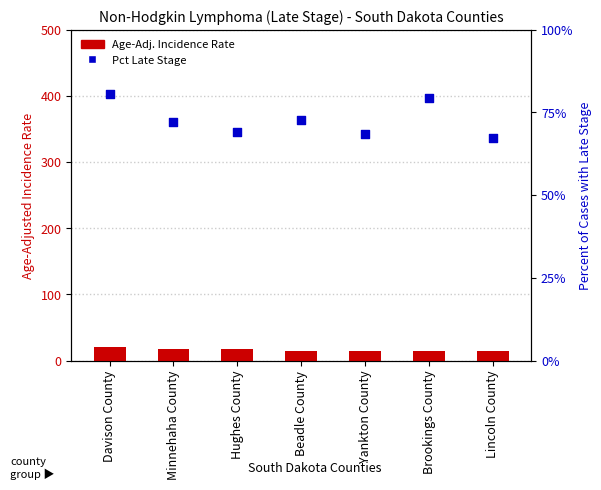

Which series has the widest spread of Y values?

Percent of Cases with Late Stage